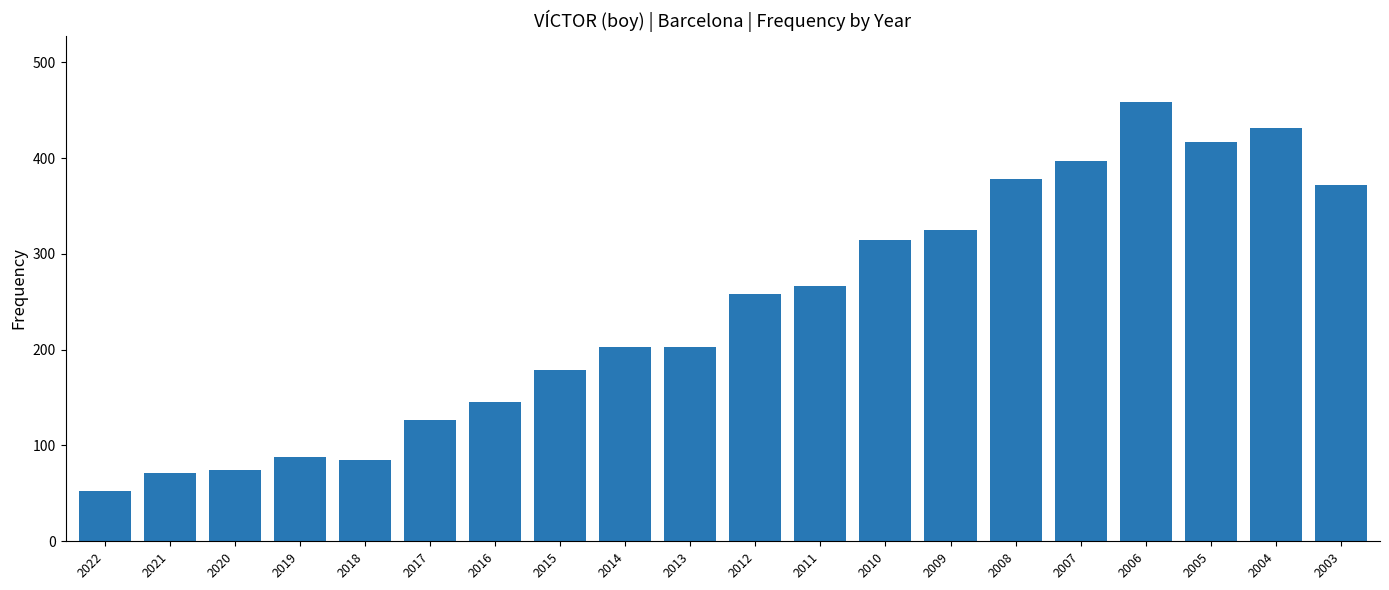

Which has a higher value, 2018 or 2008?

2008